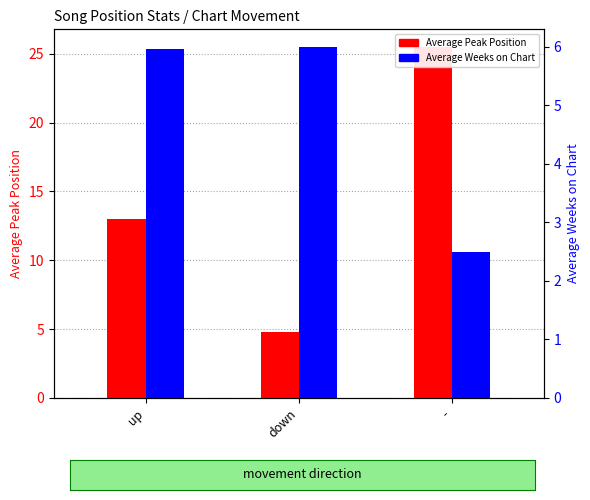

At which category does the chart reach its peak across all series?

-